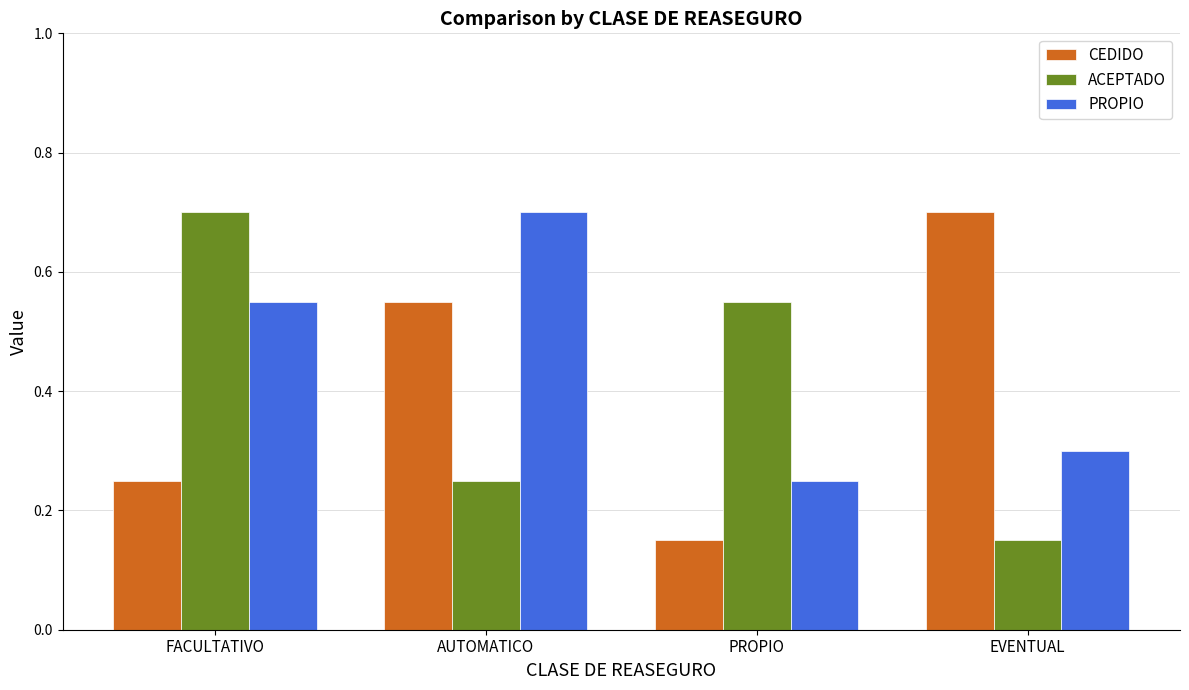

Between AUTOMATICO and PROPIO, which series saw the biggest shift?

PROPIO